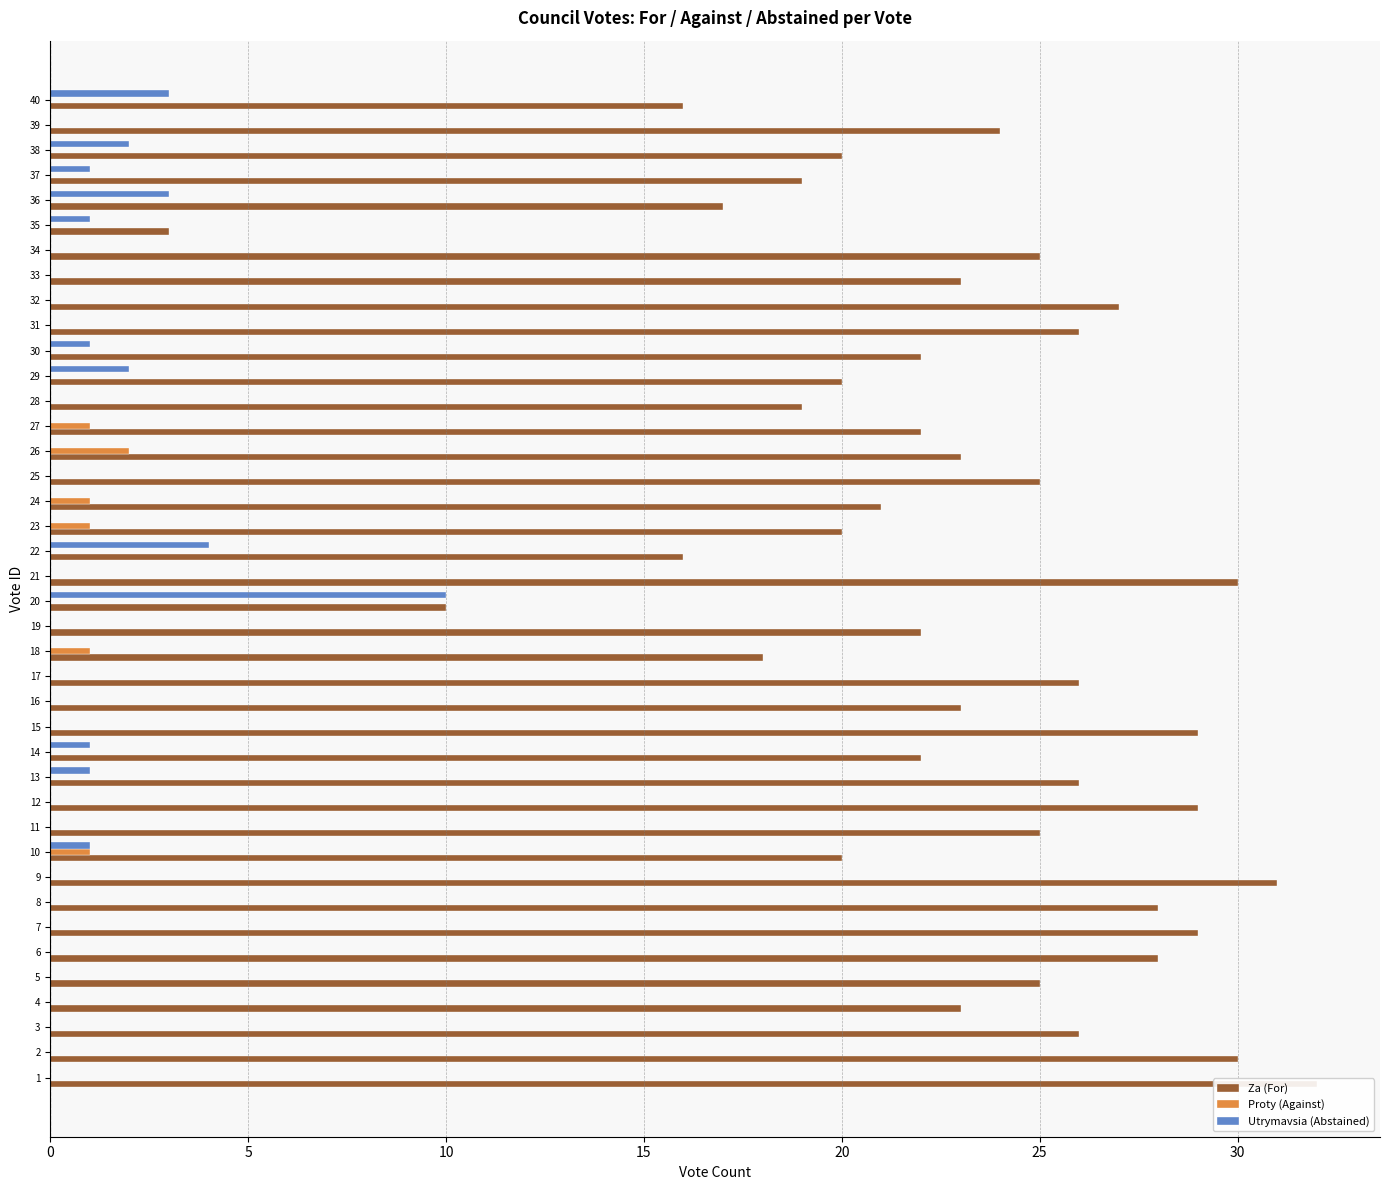

Is it true that Za (For) equals 34 at 14?

False